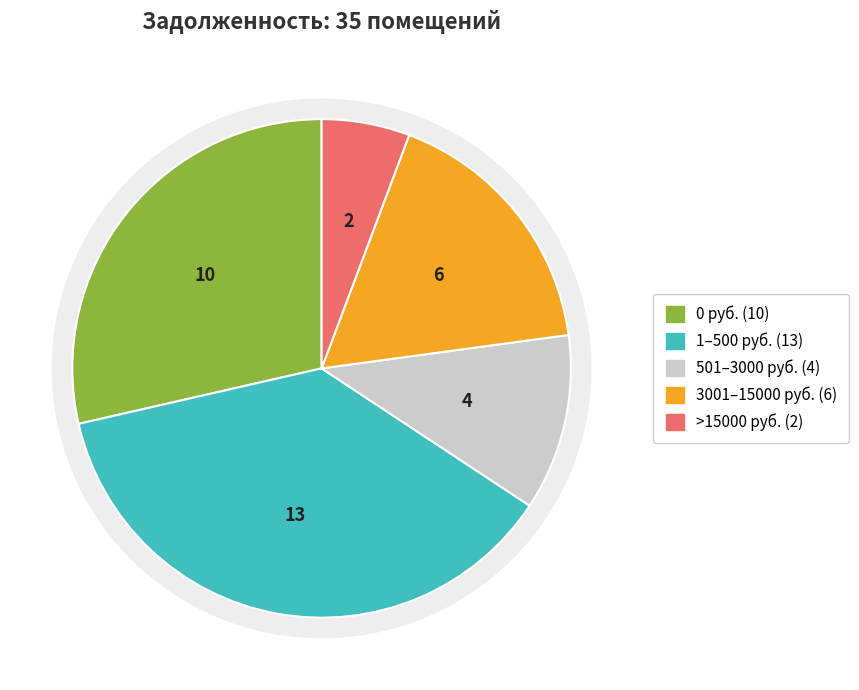

Combined, do 29 and 19 account for over 50%?

No